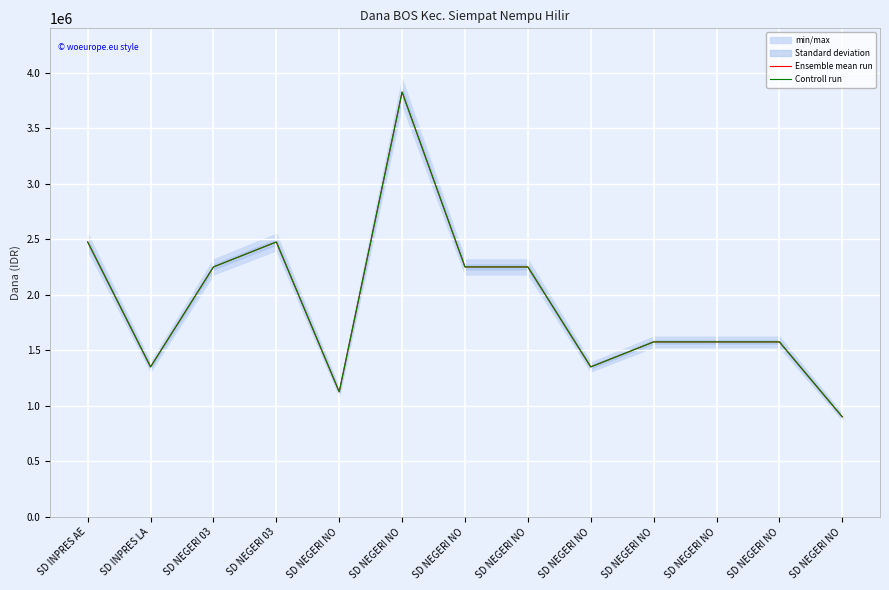

How many data points in Ensemble mean run are less than 1575000?

4